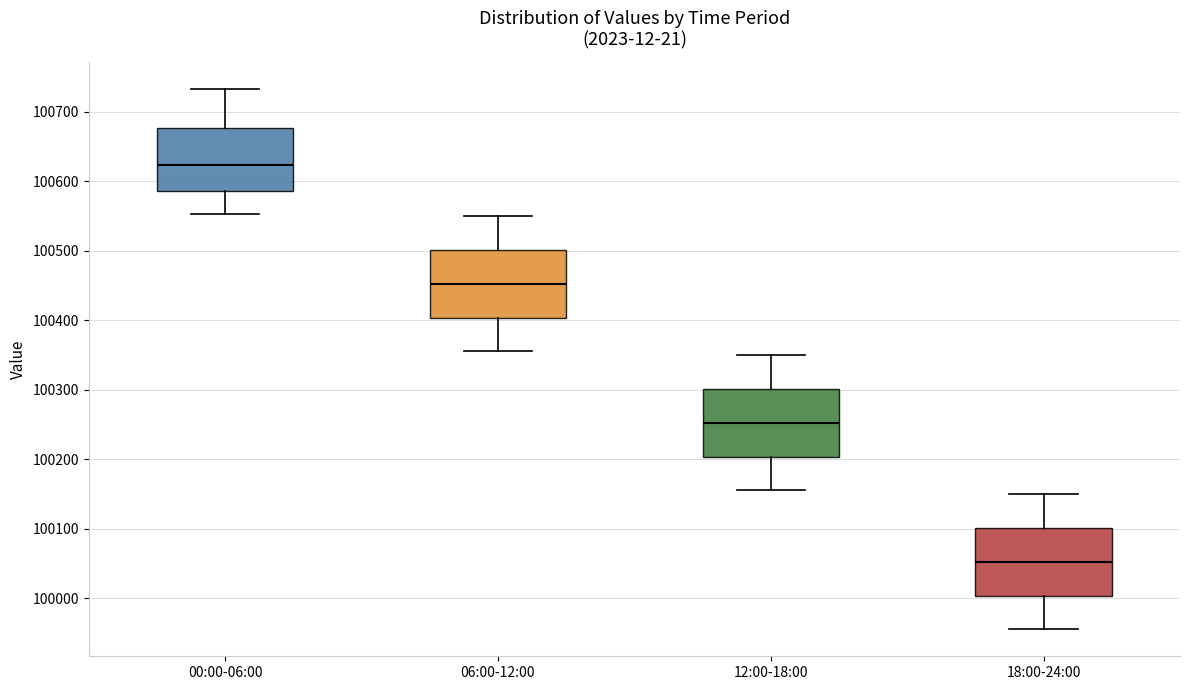

Reading left to right, read every box against the y-axis: the position of its median line, the range the box covers, and the ends of its whiskers. The values are not printed on the chart, so give them approximately, as read against the axis.

00:00-06:00: median 100620, box 100590 to 100680, whiskers 100550 to 100730
06:00-12:00: median 100450, box 100400 to 100500, whiskers 100360 to 100550
12:00-18:00: median 100250, box 100200 to 100300, whiskers 100160 to 100350
18:00-24:00: median 100050, box 100000 to 100100, whiskers 99960 to 100150